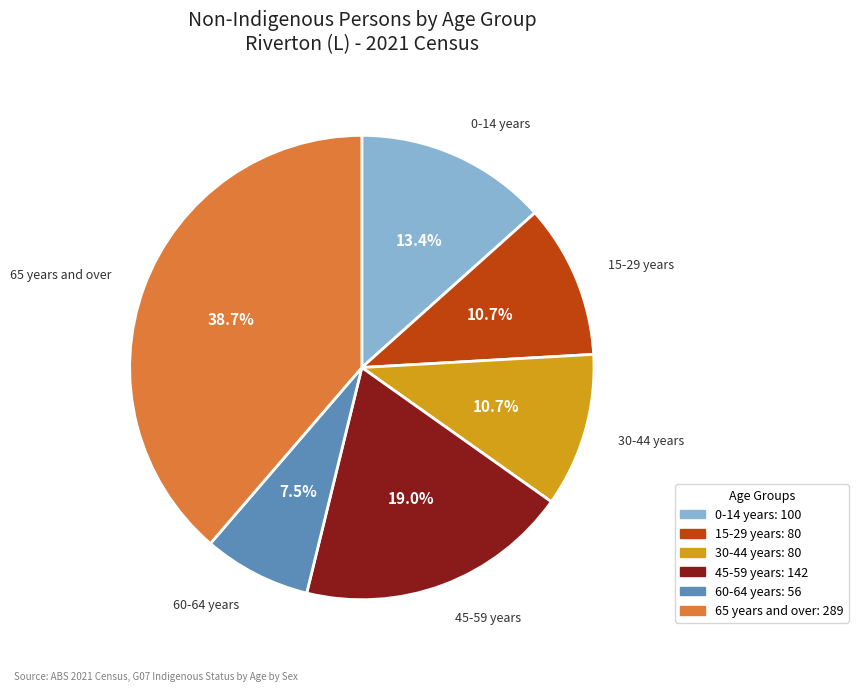

Is there any slice that represents more than half of the pie?

No